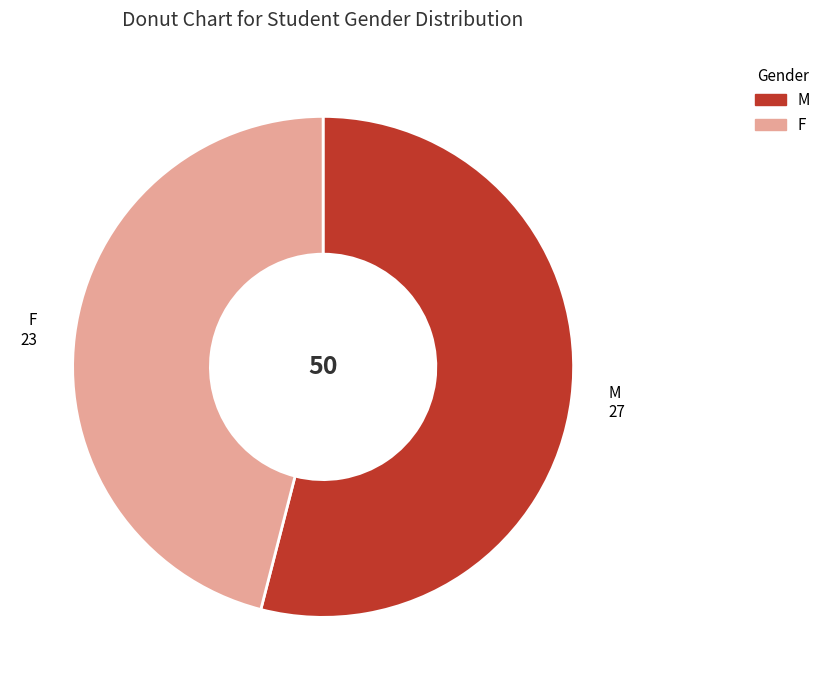

Approximately how many times larger is the value at M compared to F?

1.2